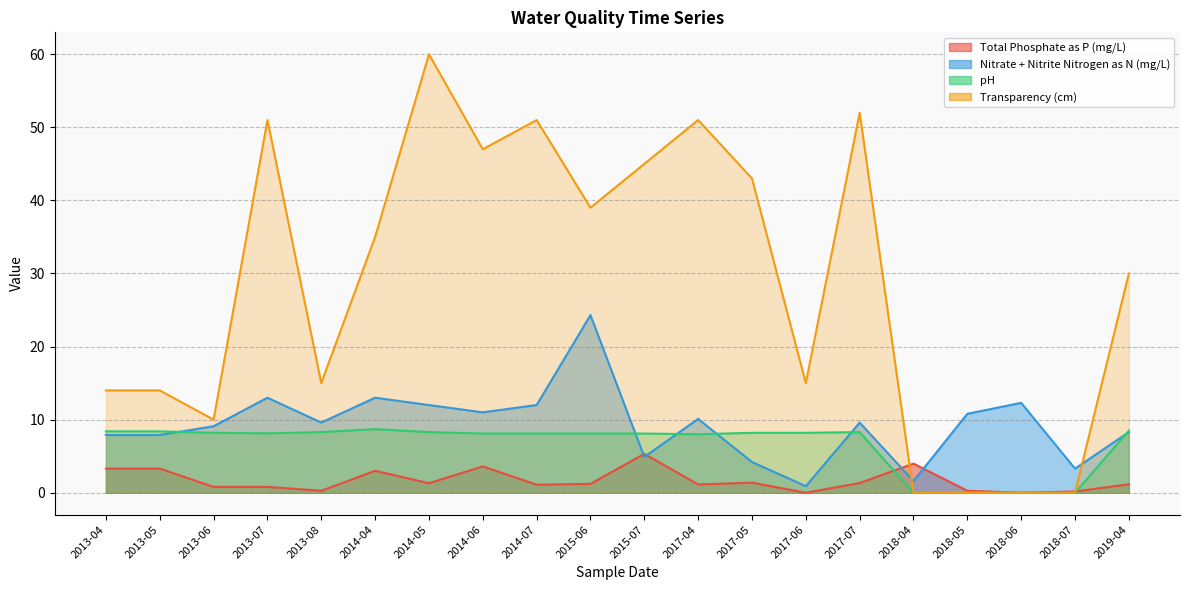

Which series has the widest spread of values?

Transparency (cm)